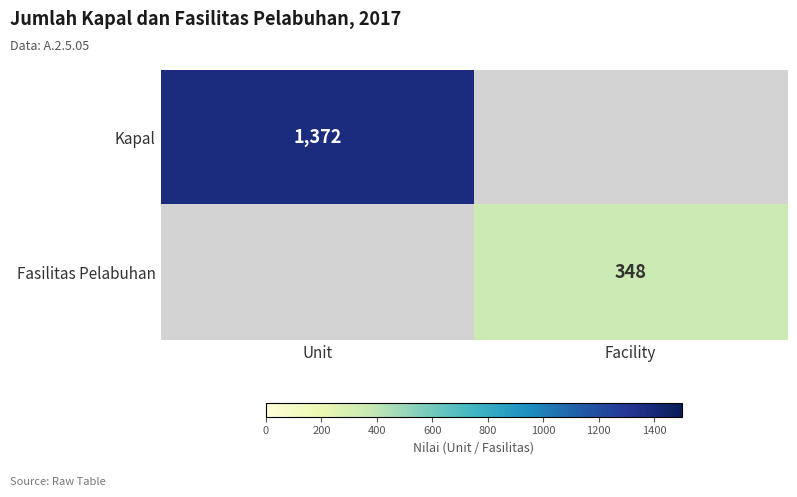

The value of Kapal at Unit is 1998. True or false?

False